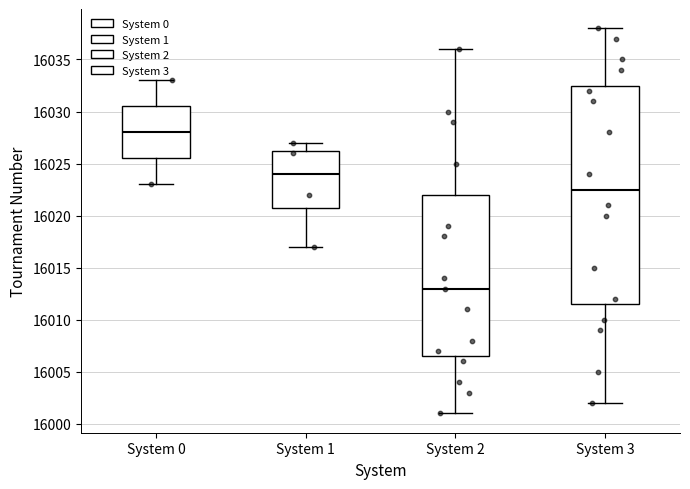

Where is the lower edge of the box for System 2 on the y-axis? The values are not printed on the chart, so give them approximately, as read against the axis.

16006.5